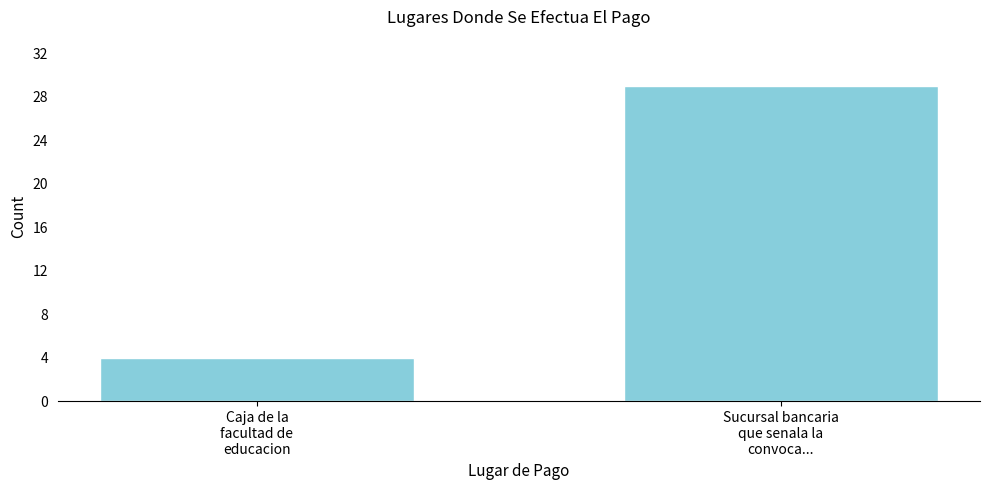

Reading right to left, what are all the values shown in this chart?

29	4